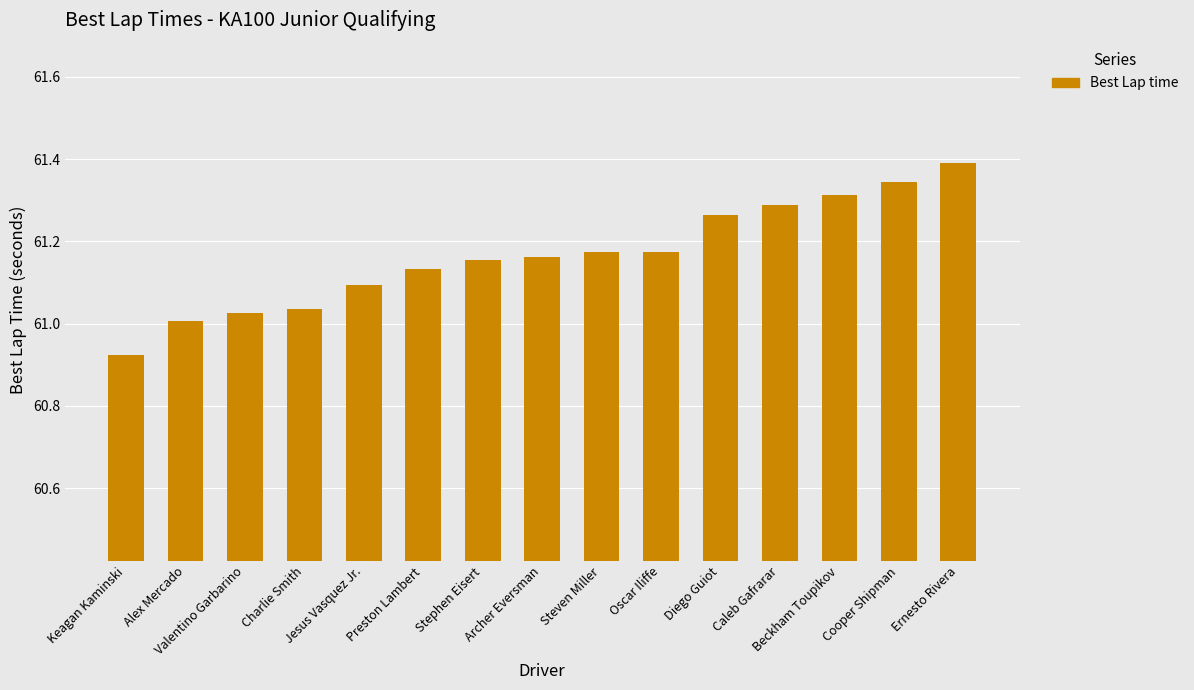

Where does the data first go above 61?

Alex Mercado